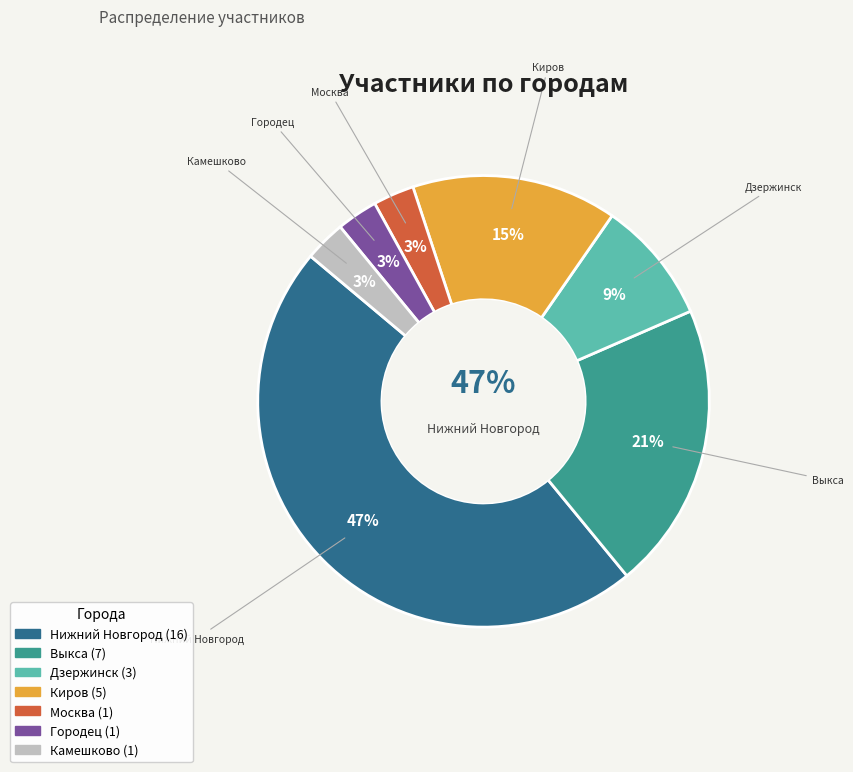

Which slice is the smallest?

Москва